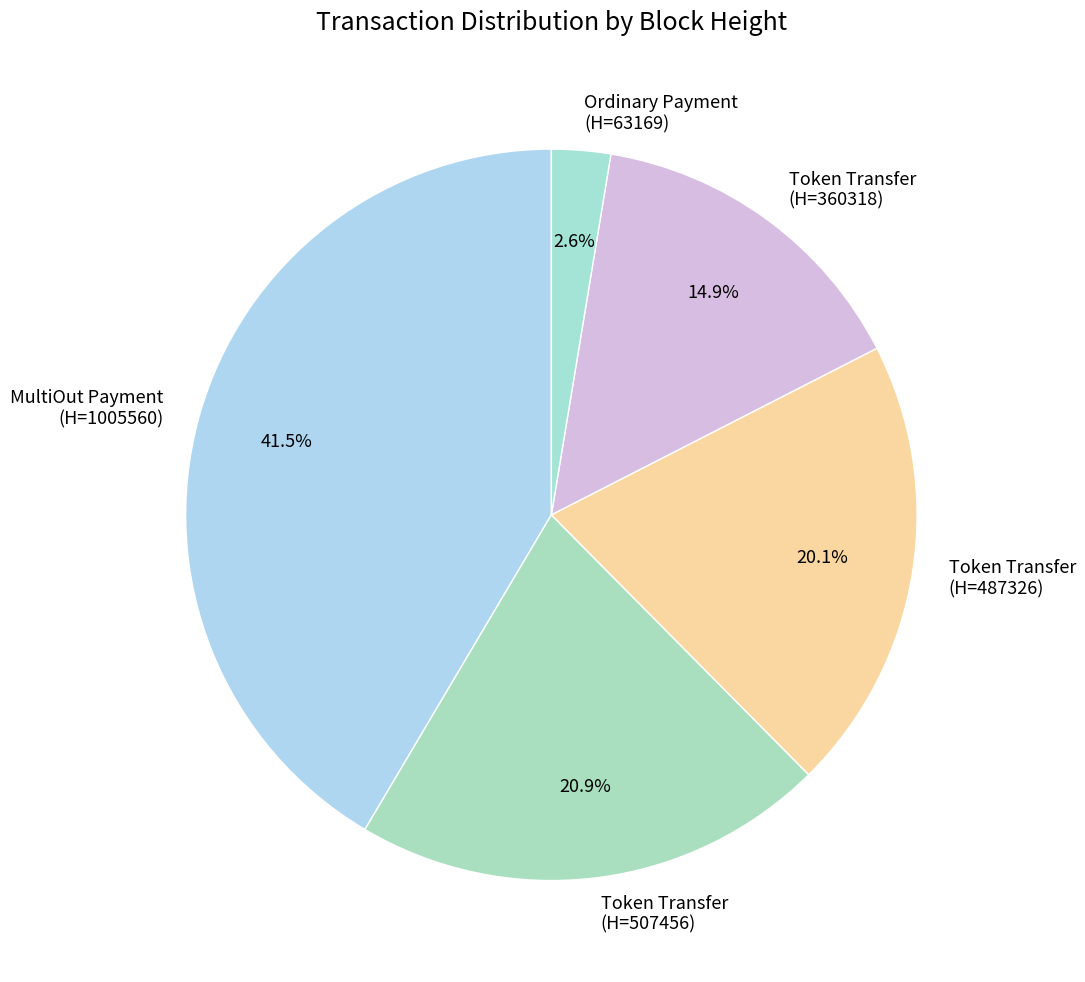

Is there a majority slice in this chart?

No